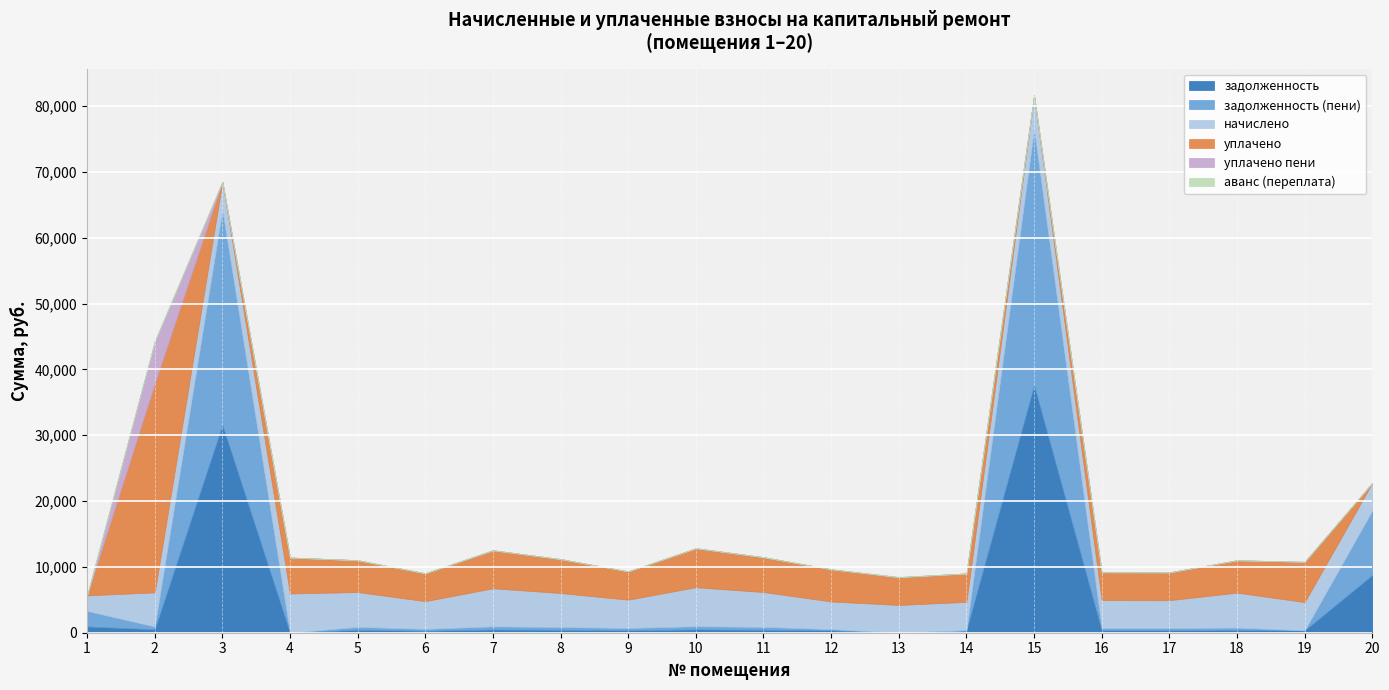

At how many categories does at least one series exceed 10015?

3